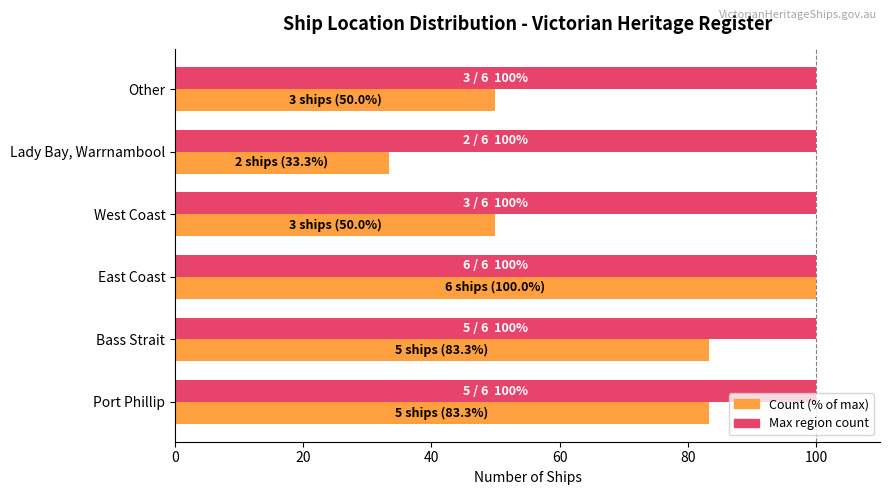

What is the maximum value shown in the chart?

100.0